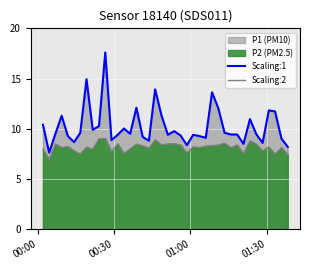

In Scaling:2, how many points are higher than both neighbors (excluding endpoints)?

13